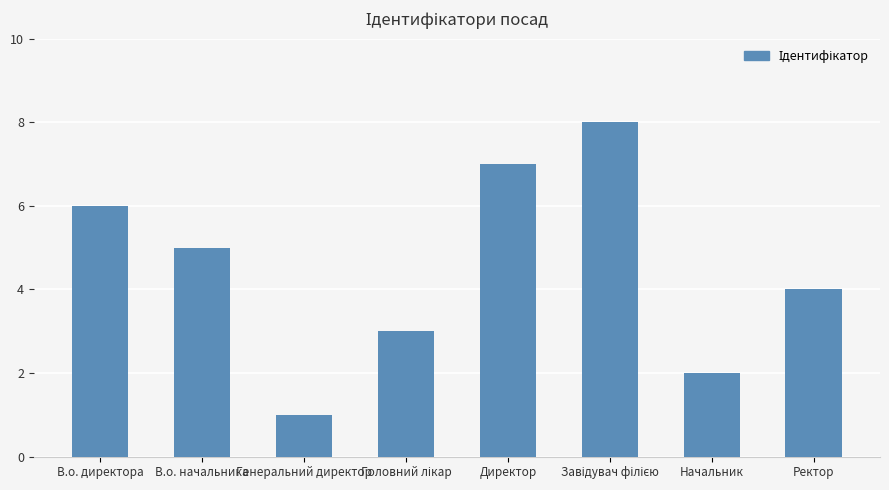

Is it true that the value at Начальник is 2?

True